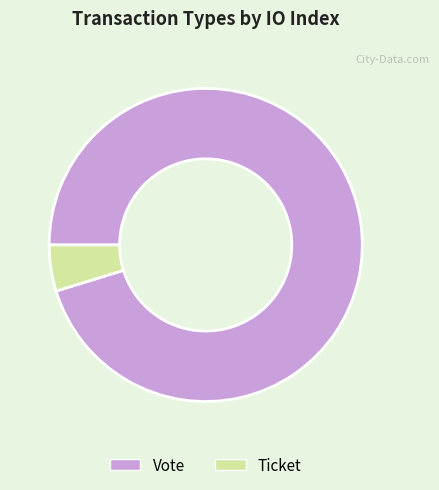

How many segments does this pie chart have?

2